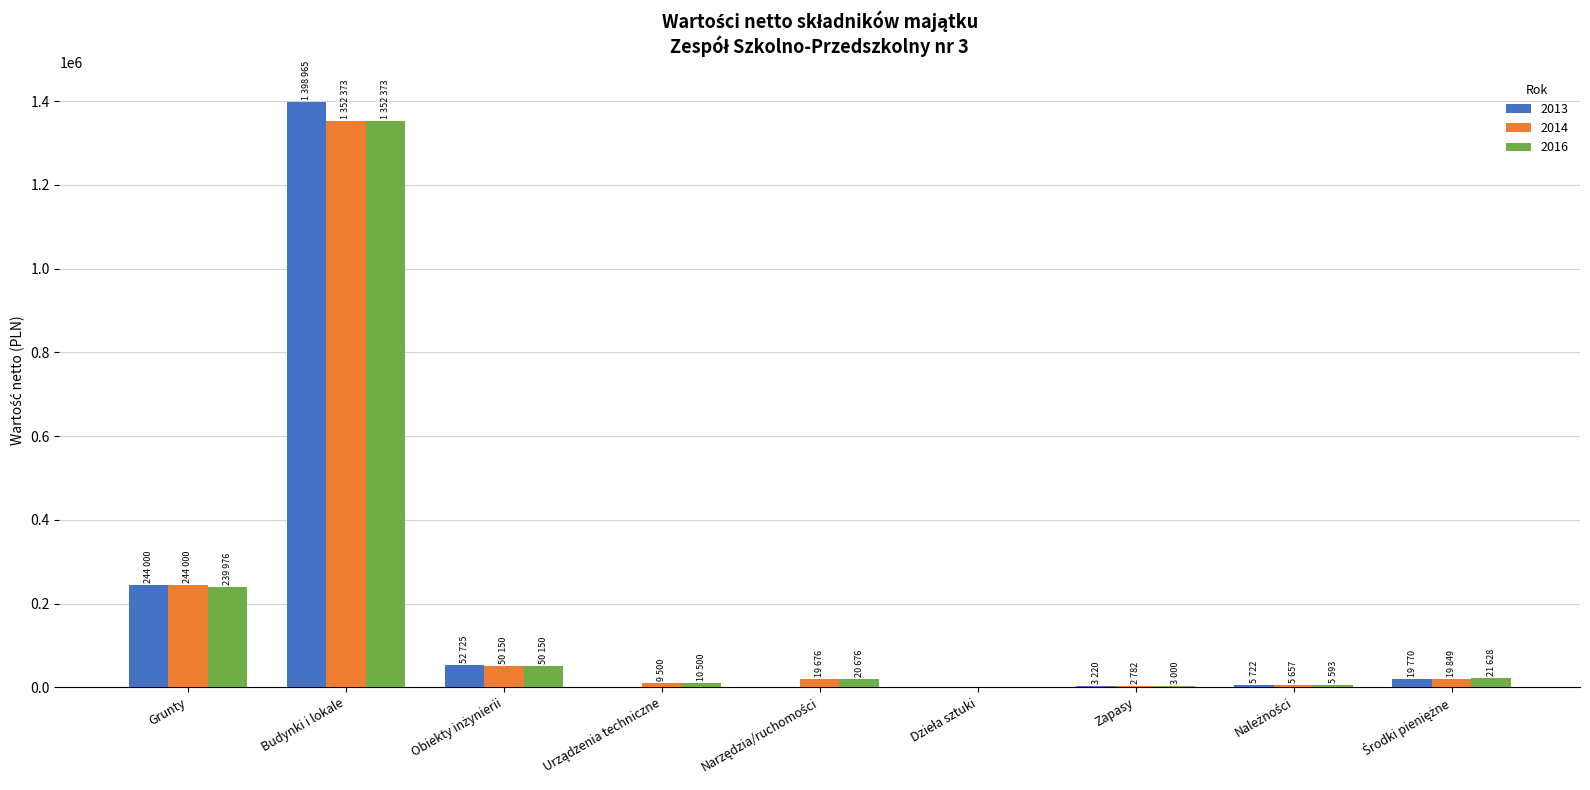

What is the maximum value for 2014?

1352373.5